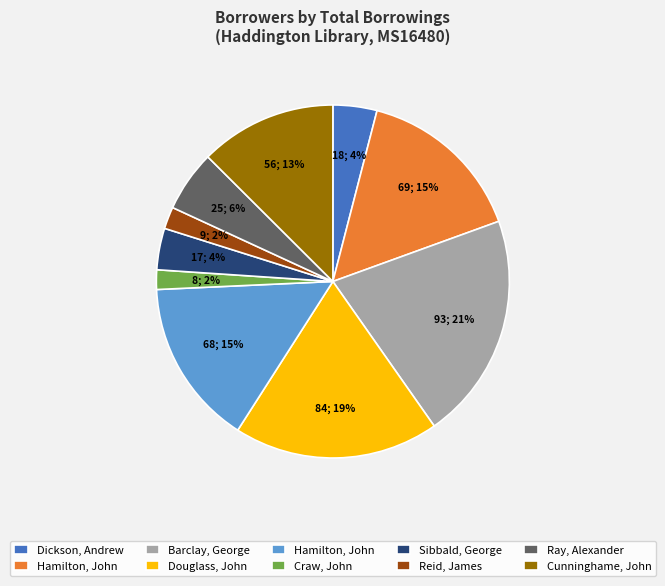

To the nearest percent, what is the difference between the largest and smallest slice percentages?

19%